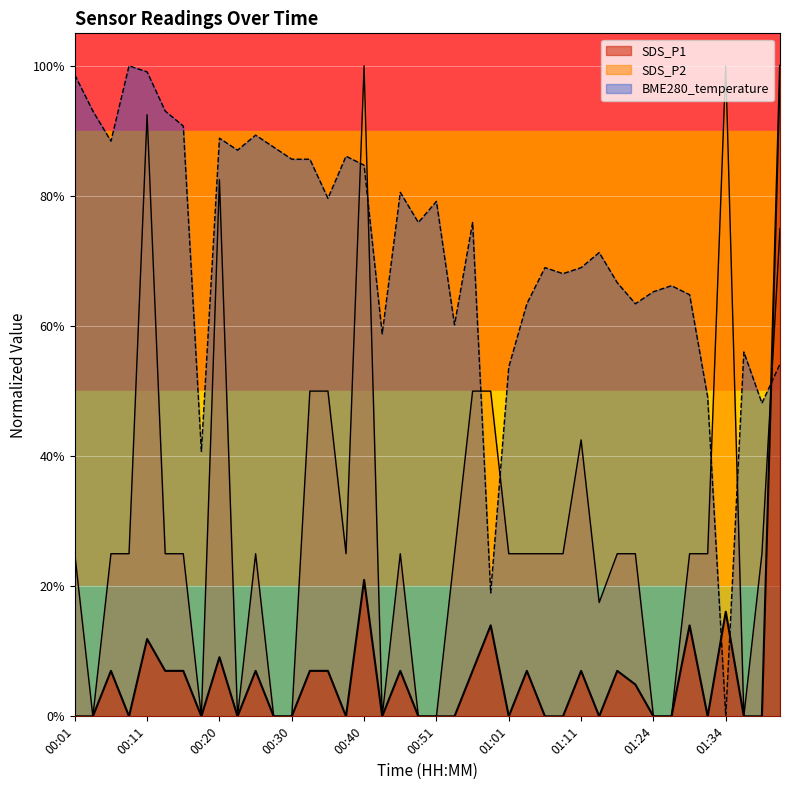

What is the spread (max minus min) of values at 00:54?

0.6